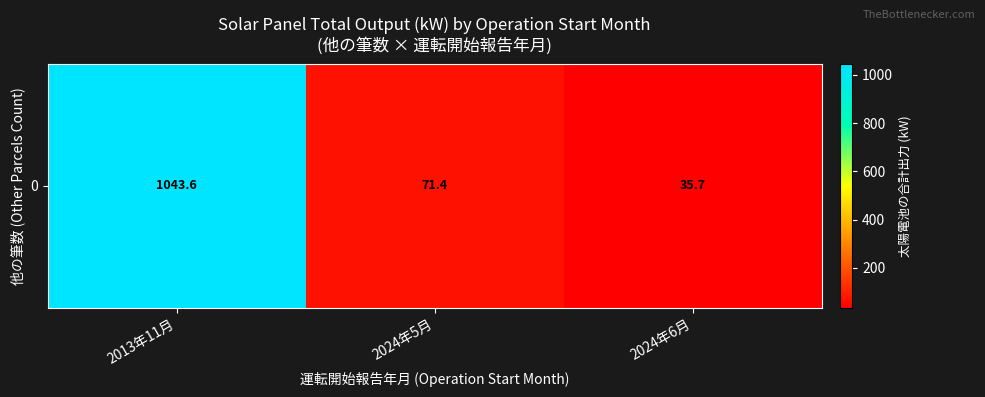

The value at 2024年5月 is 71.4. True or false?

True